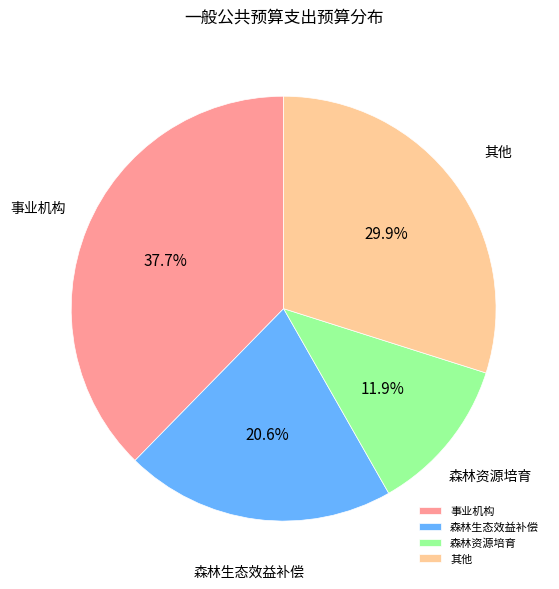

Is there any slice that represents more than half of the pie?

No